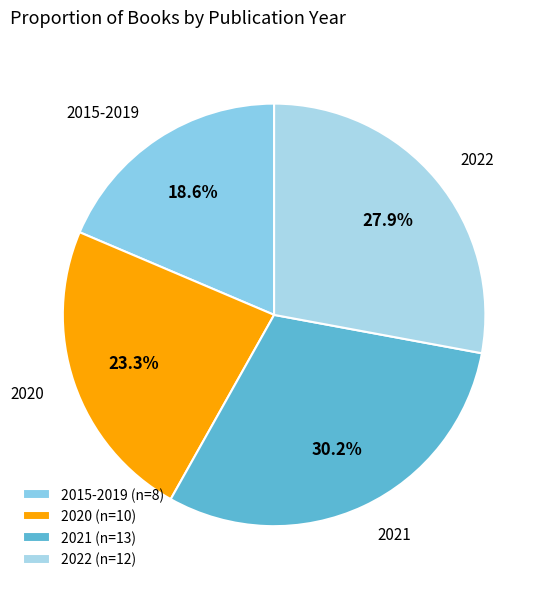

Rank the categories by value from lowest to highest.

2015-2019 (n=8), 2020 (n=10), 2022 (n=12), 2021 (n=13)